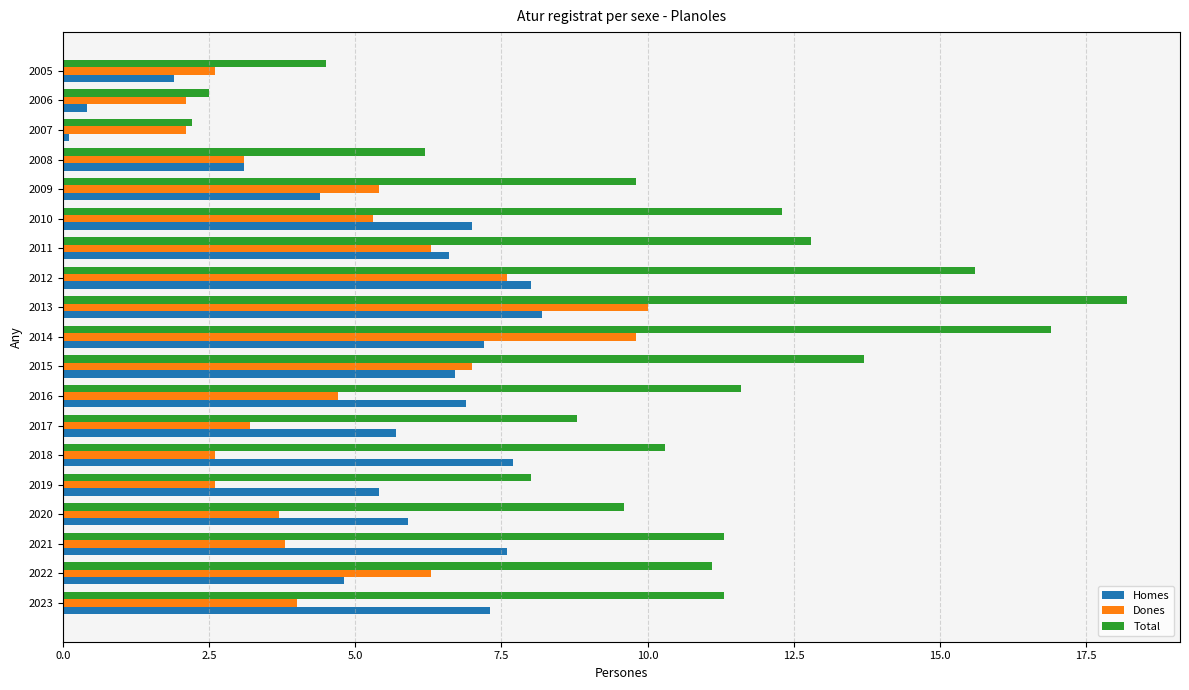

The value of Homes at 2011 is 1.5. True or false?

False